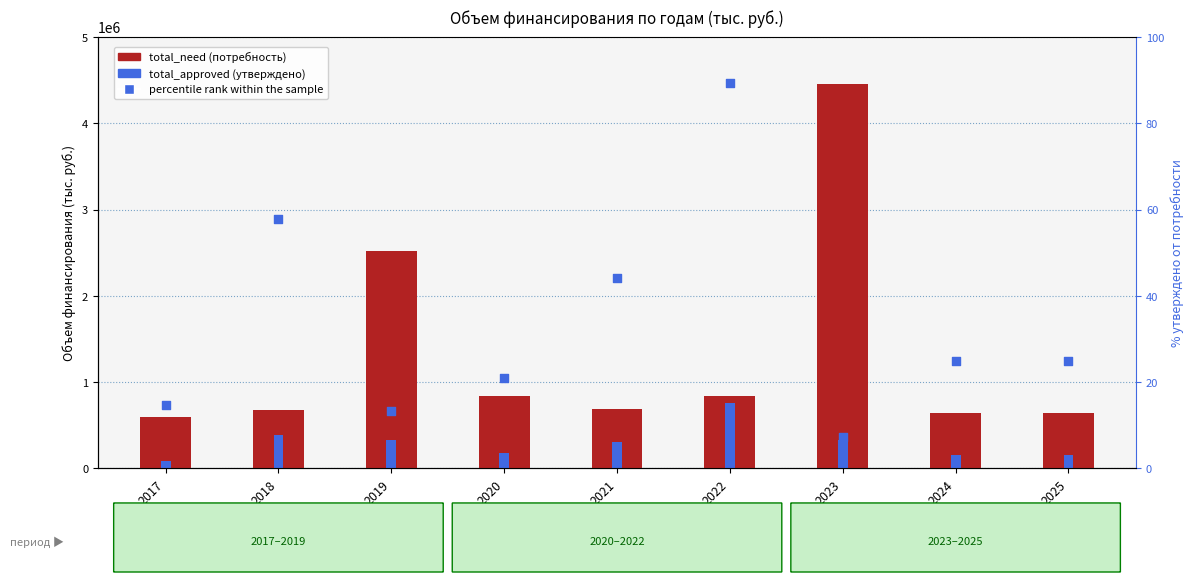

What are all the series names shown in the legend?

total_need, total_approved, percentile rank within the sample